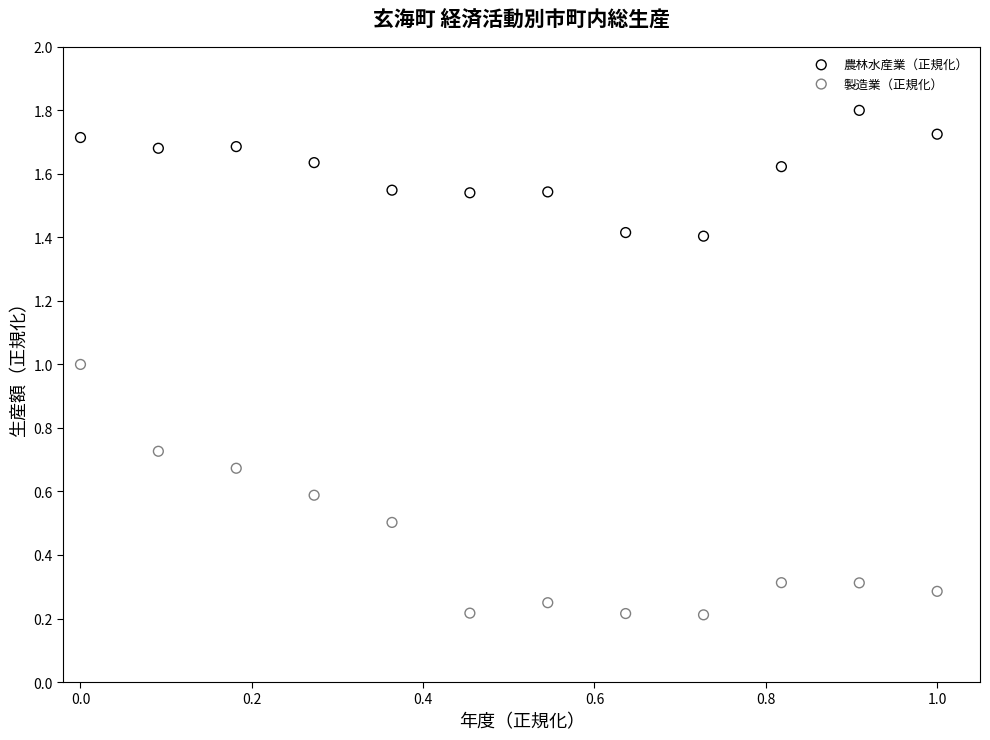

Which series has the largest Y range (max minus min)?

製造業（正規化）